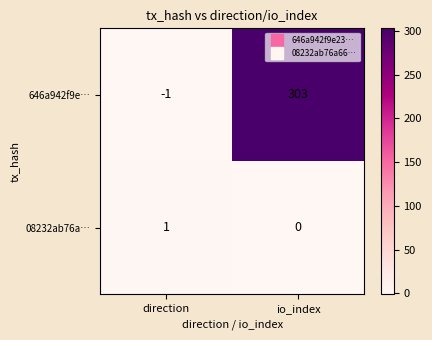

Rank the series by their maximum value, from lowest to highest.

08232ab76a…, 646a942f9e…